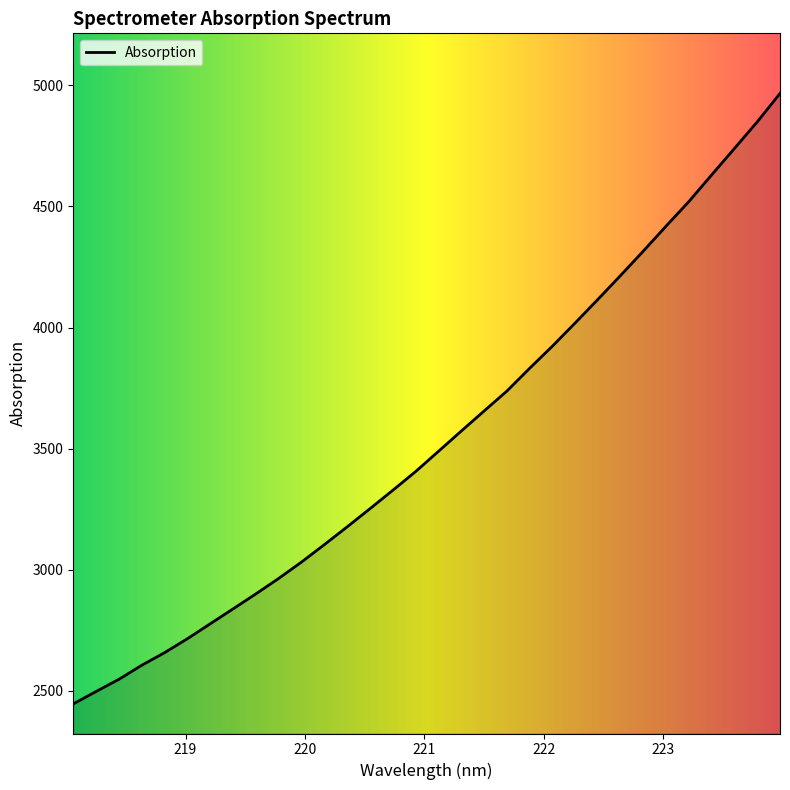

What is the maximum value shown in the chart?

4966.8